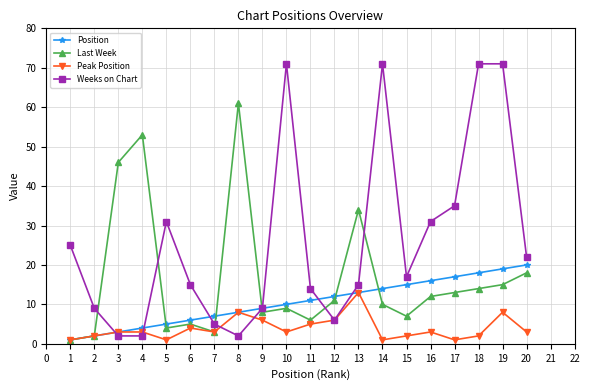

How many data points in Last Week are less than 11?

10